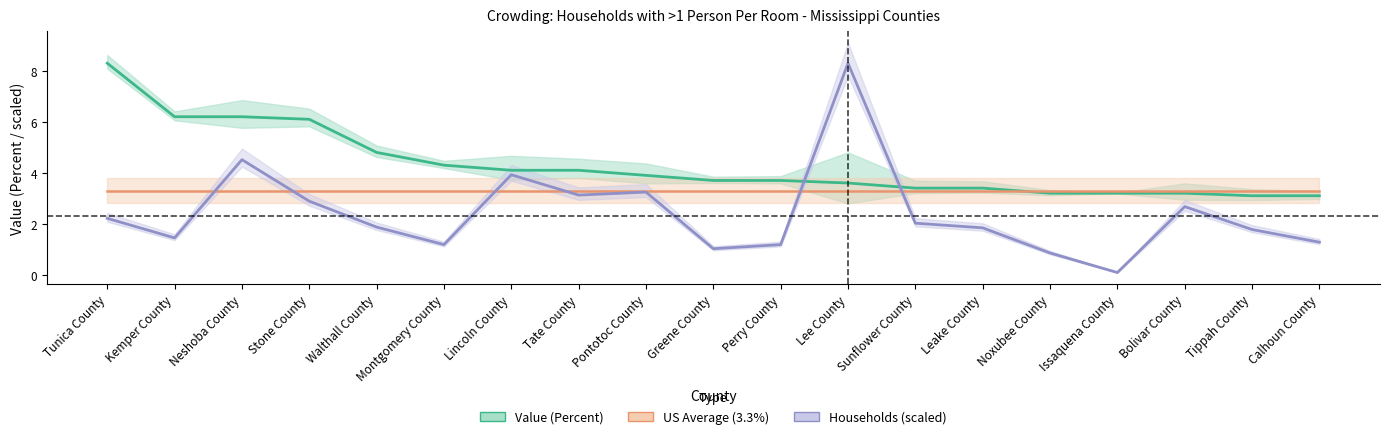

Is the value of US Average (3.3%) at Leake County greater than the value of Value (Percent) at Neshoba County?

No